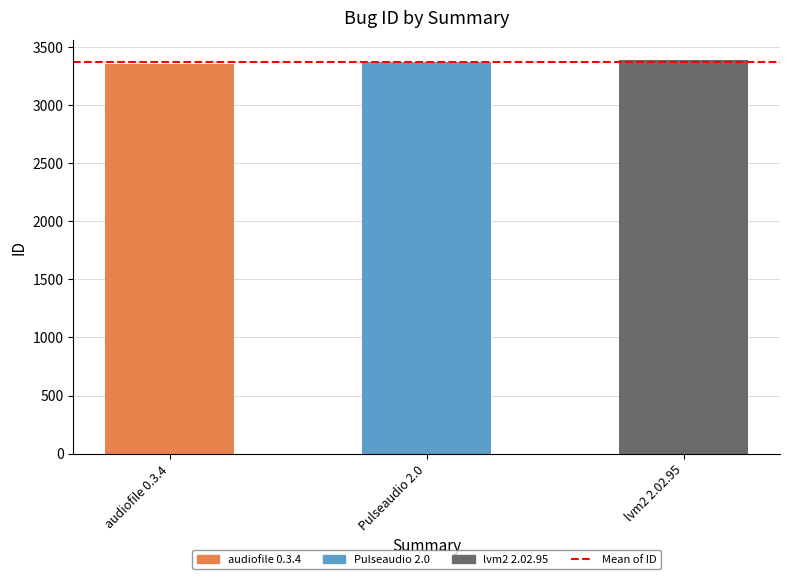

Approximately how many times larger is the value at Pulseaudio 2.0 compared to lvm2 2.02.95?

1.0